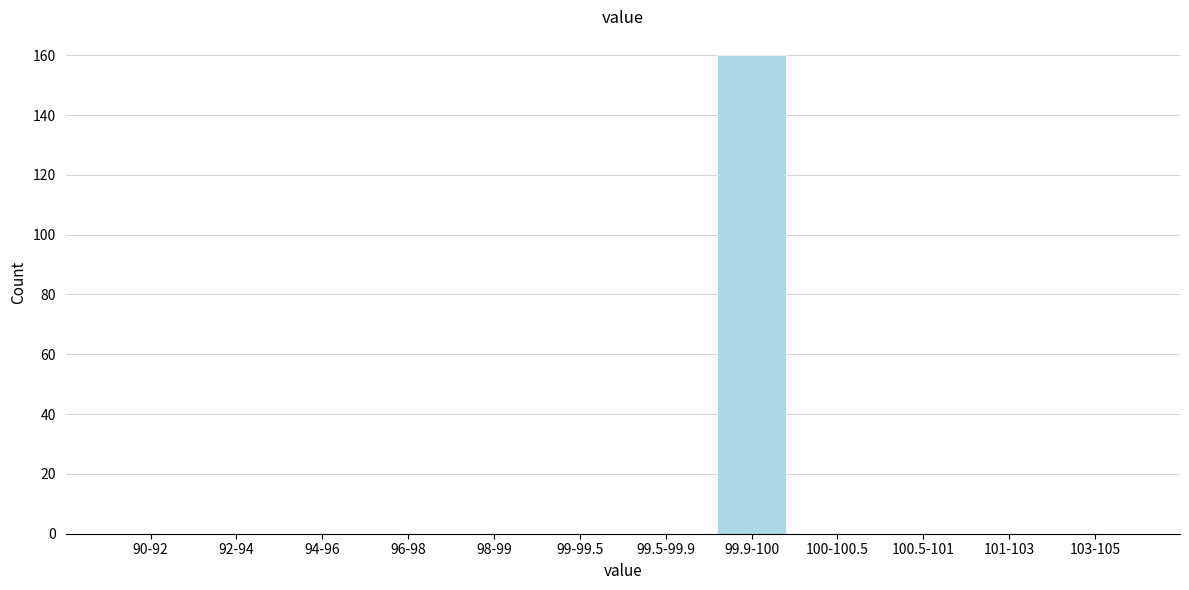

Reading right to left, what are all the values shown in this chart?

103-105=0	101-103=0	100.5-101=0	100-100.5=0	99.9-100=160	99.5-99.9=0	99-99.5=0	98-99=0	96-98=0	94-96=0	92-94=0	90-92=0